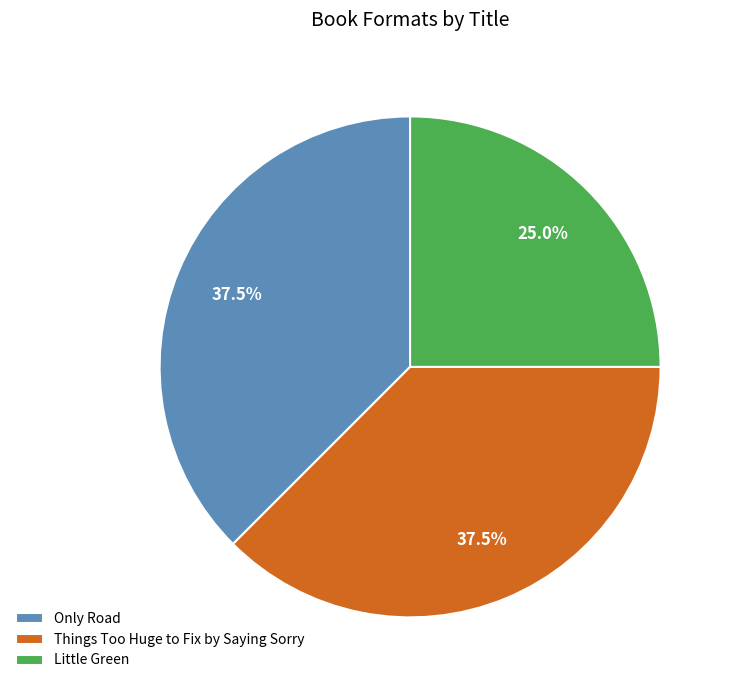

To the nearest percent, what is the average slice percentage?

33%